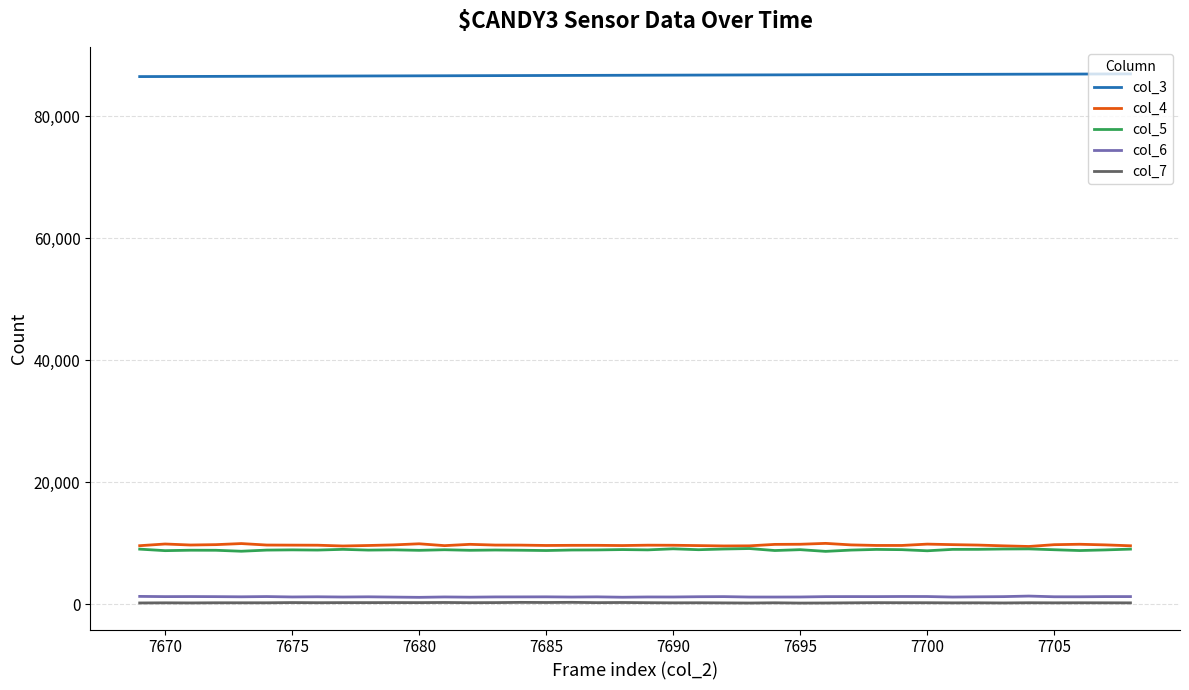

What is the difference between the maximum and minimum values in the col_3 series?

440